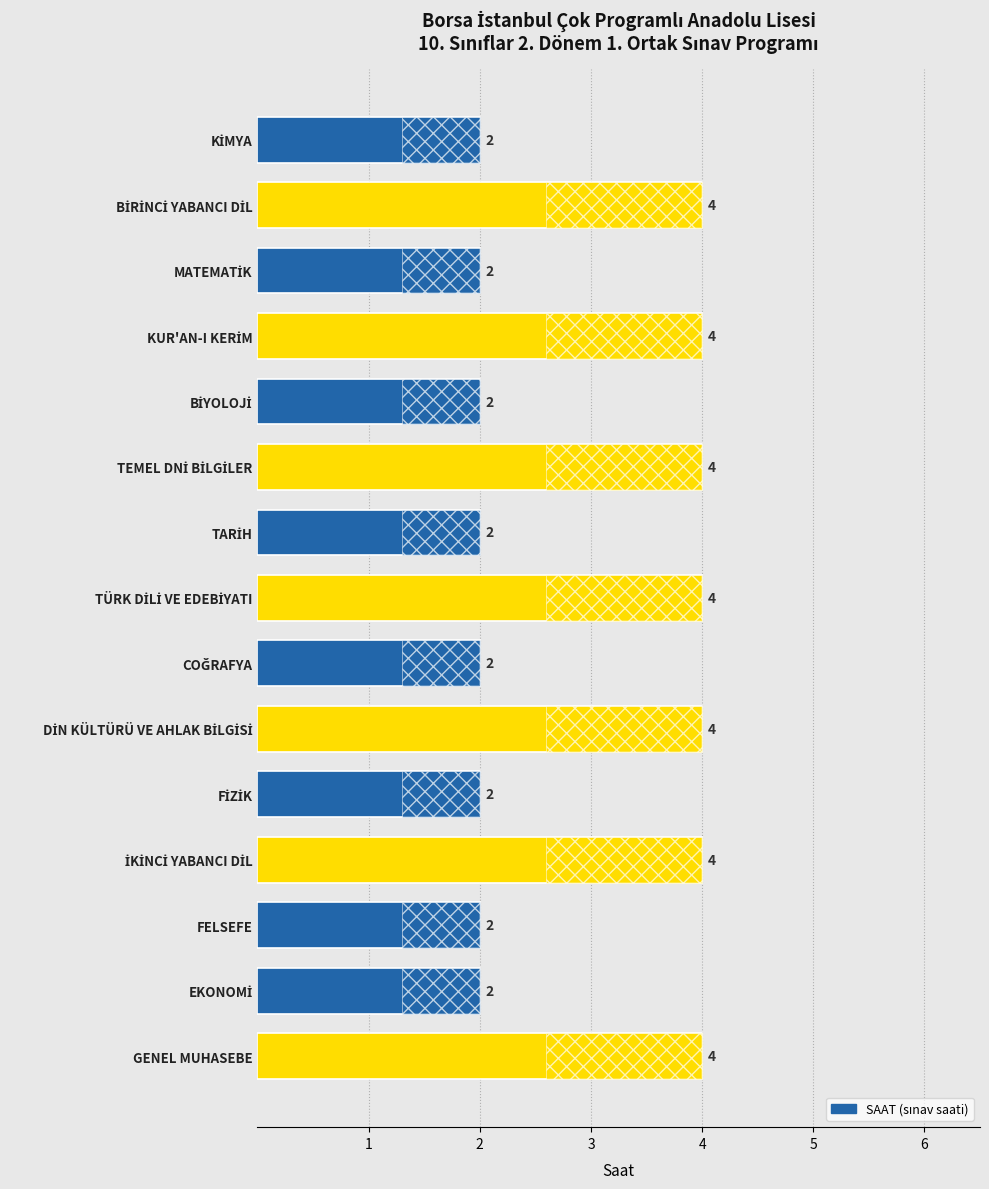

Count the values in the range 2 to 4.

15